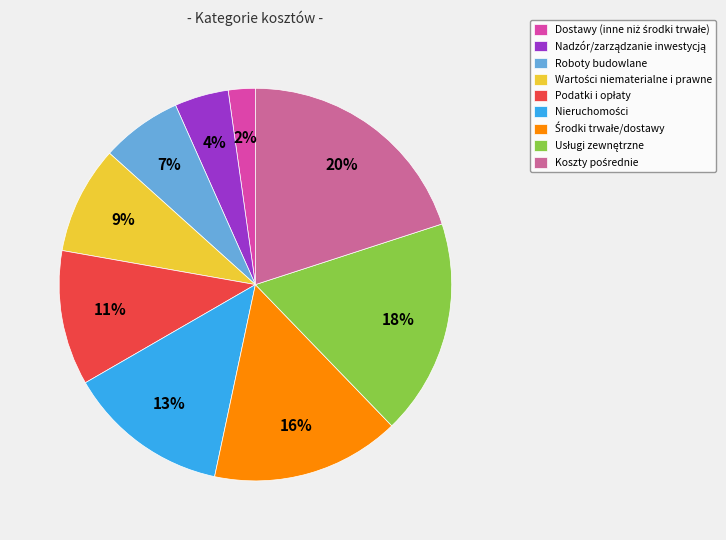

To the nearest percent, what is the average slice percentage?

11%